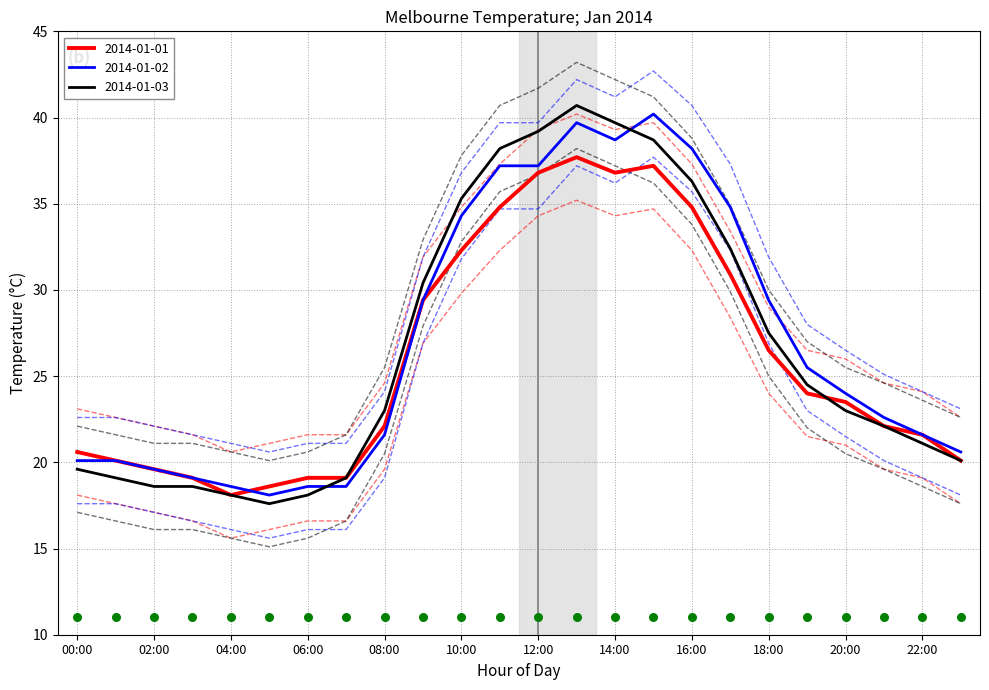

What are all the series names shown in the legend?

2014-01-01, 2014-01-02, 2014-01-03